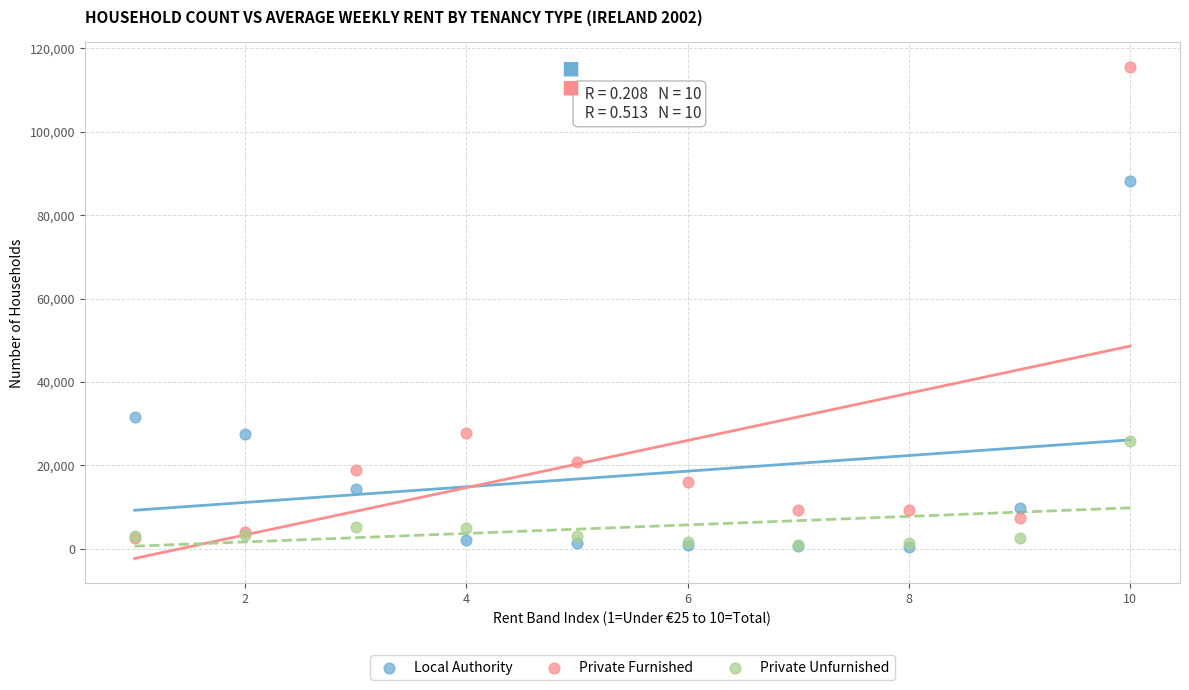

In the Local Authority series, what Y value is closest to 44272?

31538